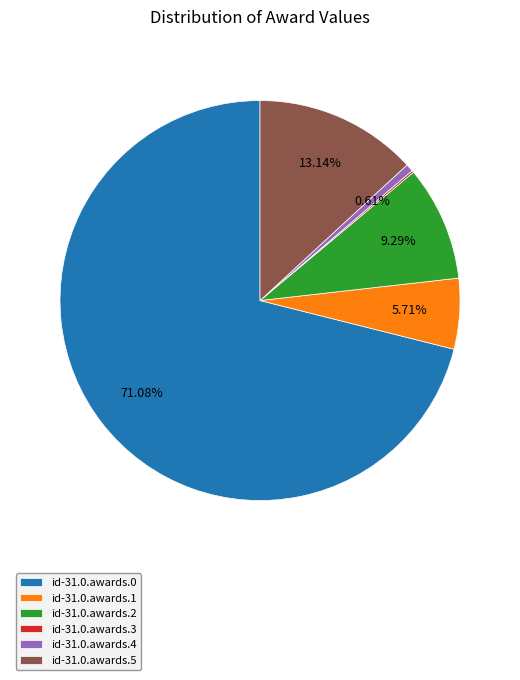

Is it true that id-31.0.awards.0 is 58% of the pie?

False